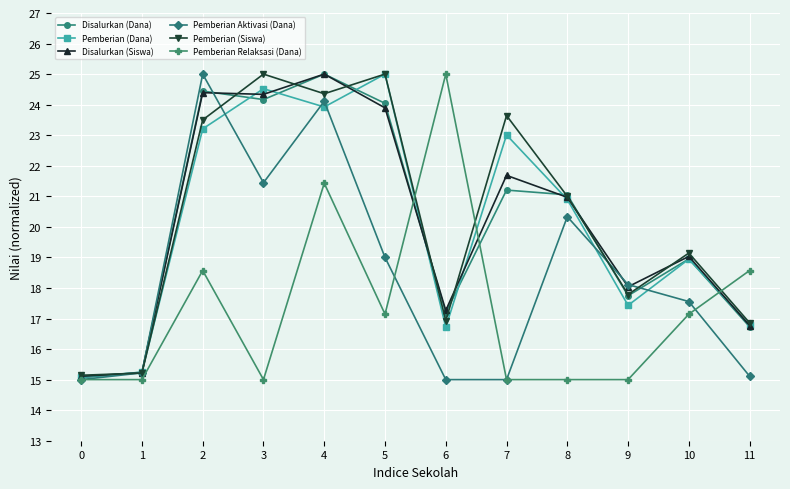

The Pemberian Relaksasi (Dana) series shows 15.0 at 7. True or false?

True